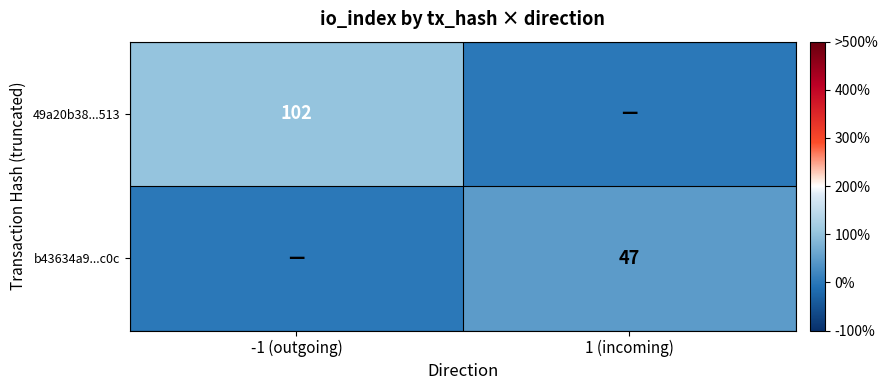

True or false: 49a20b38...513 has a value of 102 at -1 (outgoing).

True